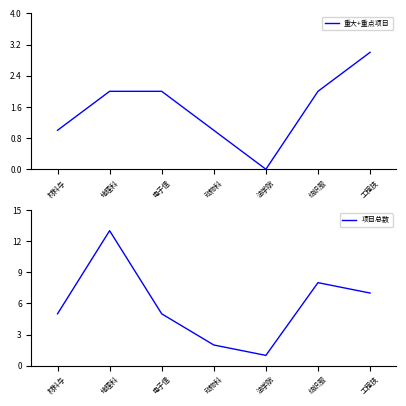

True or false: 项目总数 has a value of 20 at 地理科.

False